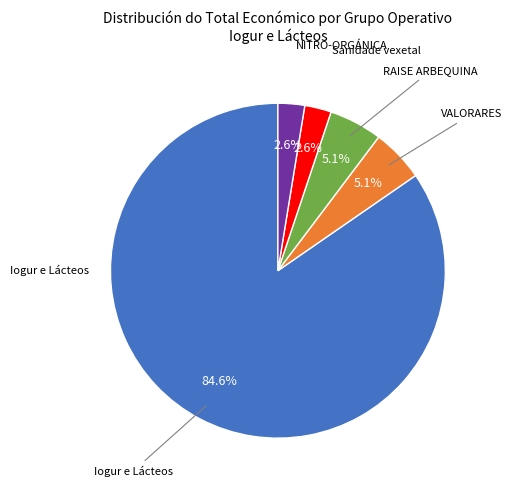

Is there any slice that represents more than half of the pie?

Yes